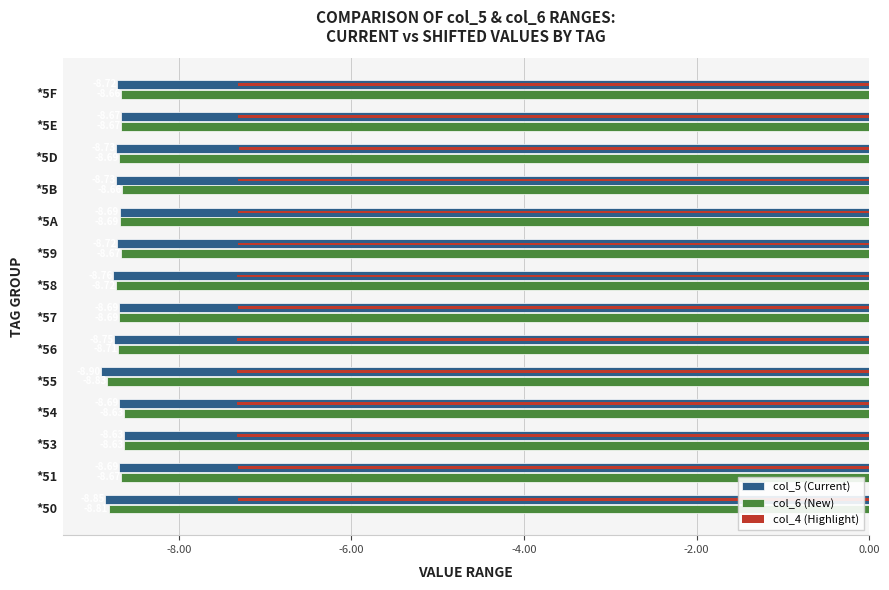

Which series has the widest spread of values?

col_5 (Current)